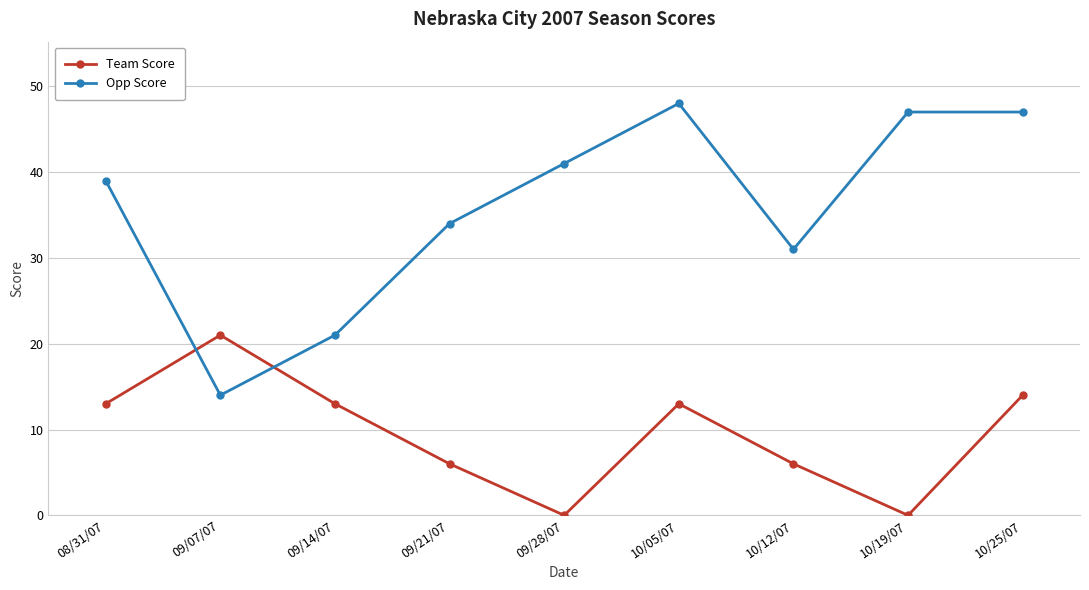

True or false: Team Score has more than 2 points higher than both neighbors.

False